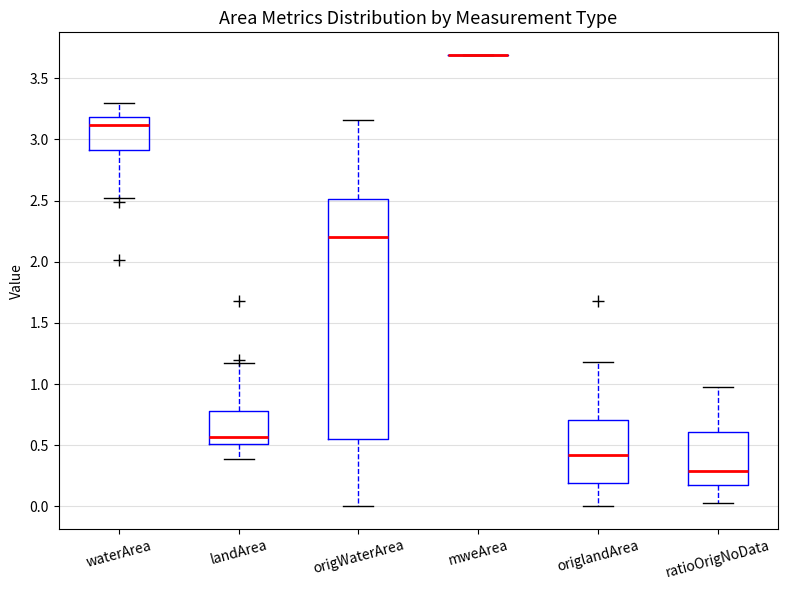

Where does the median line of the box for origWaterArea sit on the y-axis? The values are not printed on the chart, so give them approximately, as read against the axis.

2.20